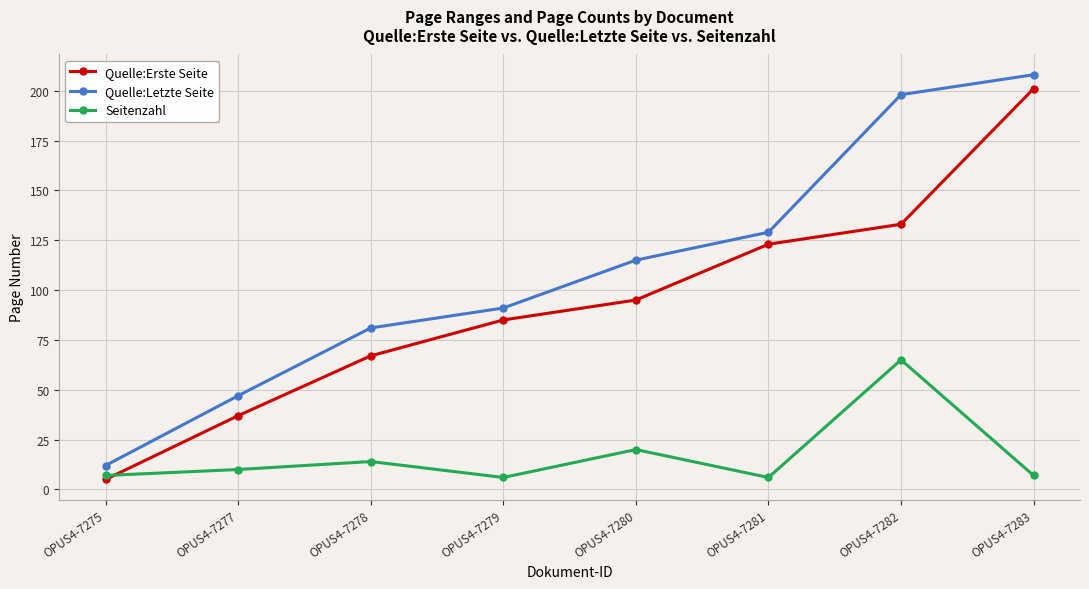

At which label is Quelle:Erste Seite closest to 103?

OPUS4-7280